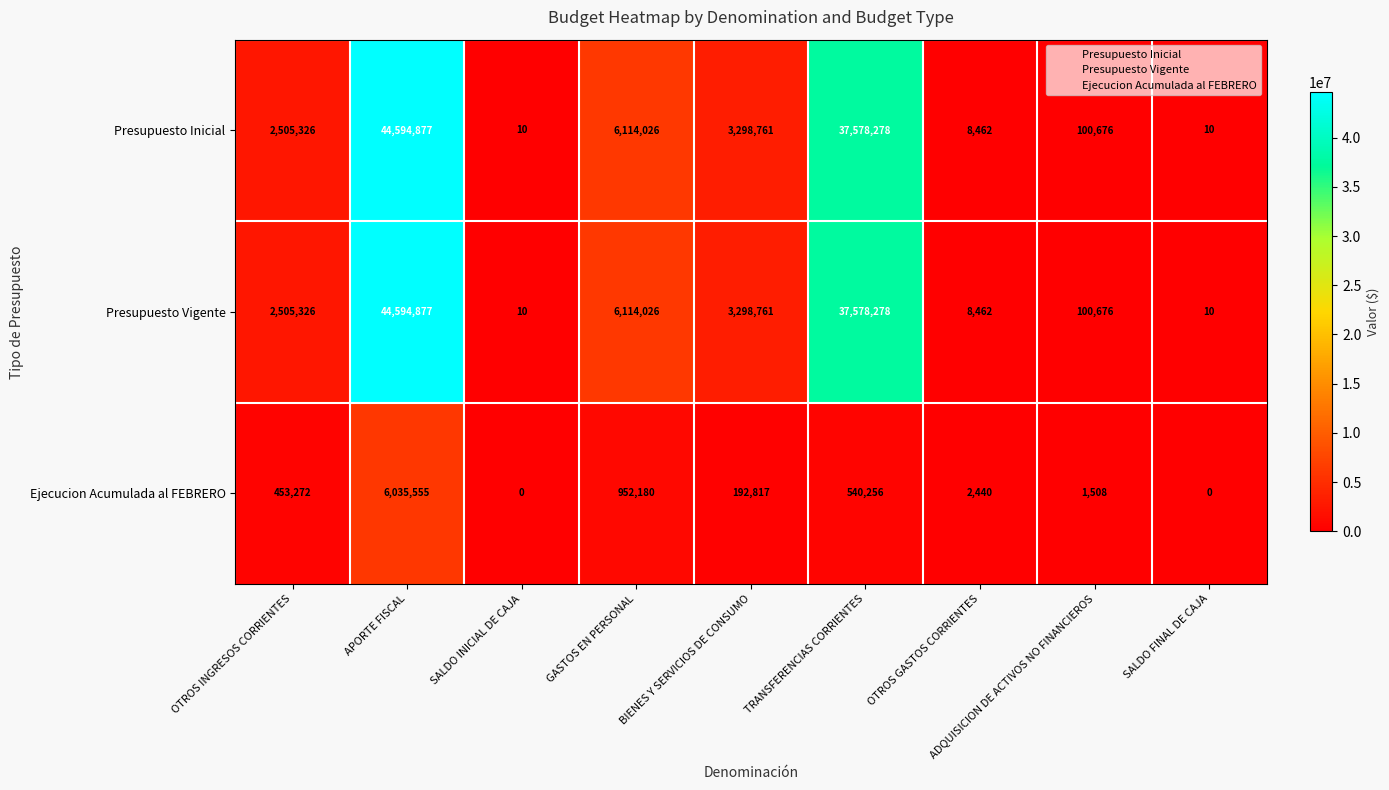

How many categories are shown in the chart?

9